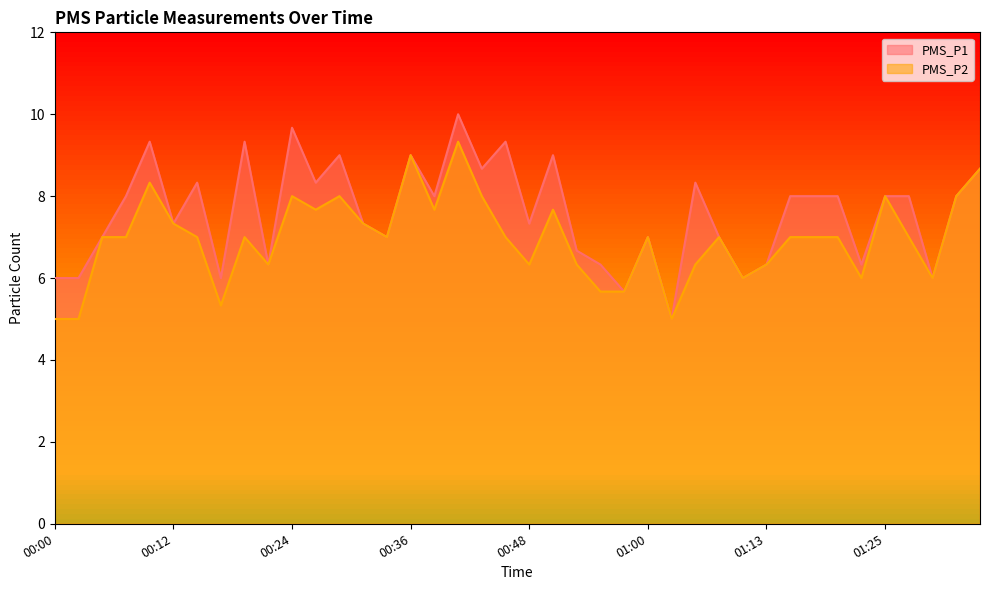

List the labels in order of PMS_P2 value, smallest first.

00:00, 00:02, 01:03, 00:17, 00:55, 00:58, 01:10, 01:23, 01:30, 00:22, 00:48, 00:53, 01:05, 01:13, 00:05, 00:07, 00:14, 00:19, 00:34, 00:46, 01:00, 01:08, 01:15, 01:18, 01:21, 01:28, 00:12, 00:31, 00:26, 00:38, 00:51, 00:24, 00:29, 00:43, 01:25, 01:33, 00:09, 01:35, 00:36, 00:41